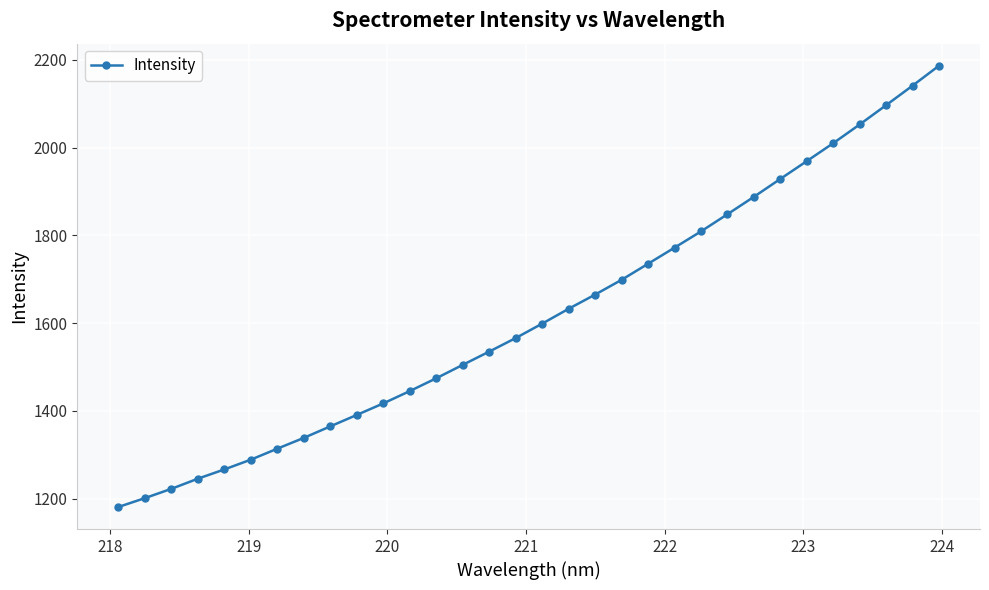

Count the number of values greater than 1598.

16